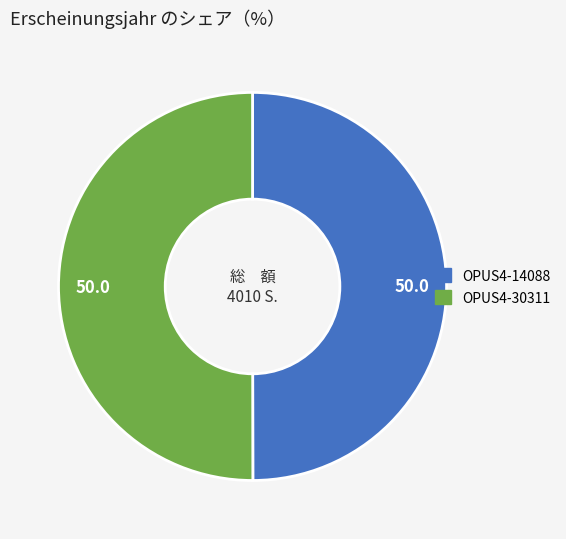

What is the ratio of the value at OPUS4-14088 to the value at OPUS4-30311?

1.0